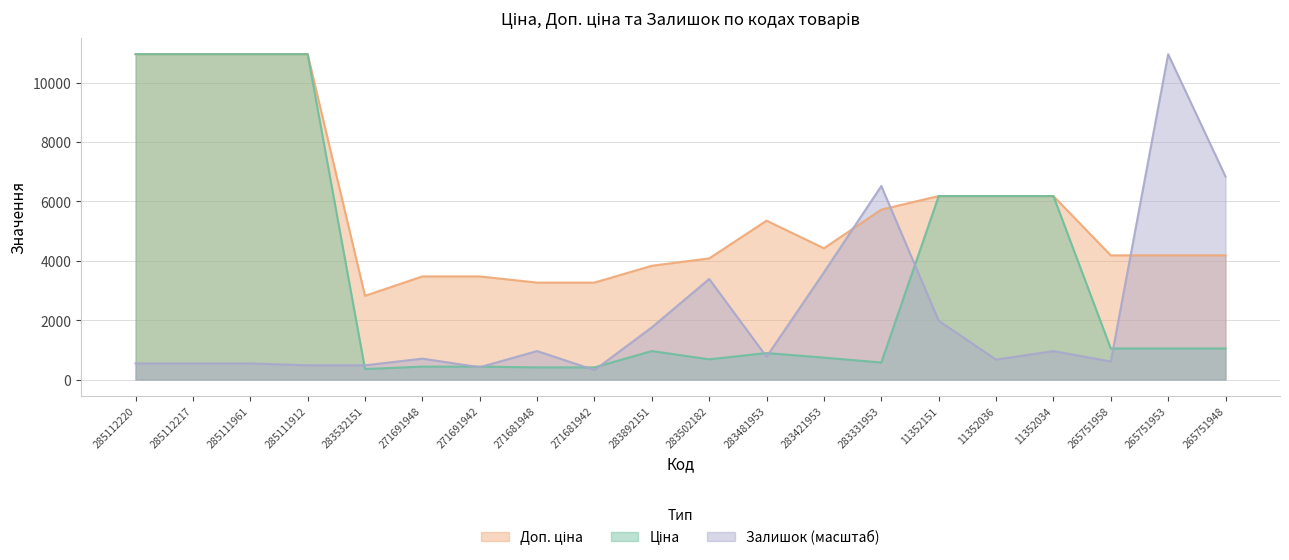

Reading right to left, transcribe all the data shown in this chart.

Ціна: 265751948=1046.0	265751953=1046.0	265751958=1046.0	11352034=6182.6	11352036=6182.6	11352151=6182.6	283331953=572.7	283421953=737.2	283481953=892.2	283502182=680.4	283892151=958.4	271681942=408.2	271681948=408.2	271691942=434.3	271691948=434.3	283532151=352.6	285111912=10964.4	285111961=10964.4	285112217=10964.4	285112220=10964.4
Доп. ціна: 265751948=4184.0	265751953=4184.0	265751958=4184.0	11352034=6182.6	11352036=6182.6	11352151=6182.6	283331953=5727.0	283421953=4423.0	283481953=5353.1	283502182=4082.3	283892151=3833.8	271681942=3265.8	271681948=3265.8	271691942=3474.1	271691948=3474.1	283532151=2821.2	285111912=10964.4	285111961=10964.4	285112217=10964.4	285112220=10964.4
Залишок: 265751948=6840.8	265751953=10964.4	265751958=607.4	11352034=959.0	11352036=671.3	11352151=1981.9	283331953=6521.1	283421953=3612.2	283481953=767.2	283502182=3388.4	283892151=1758.1	271681942=319.7	271681948=959.0	271691942=415.6	271691948=703.3	283532151=479.5	285111912=479.5	285111961=543.4	285112217=543.4	285112220=543.4